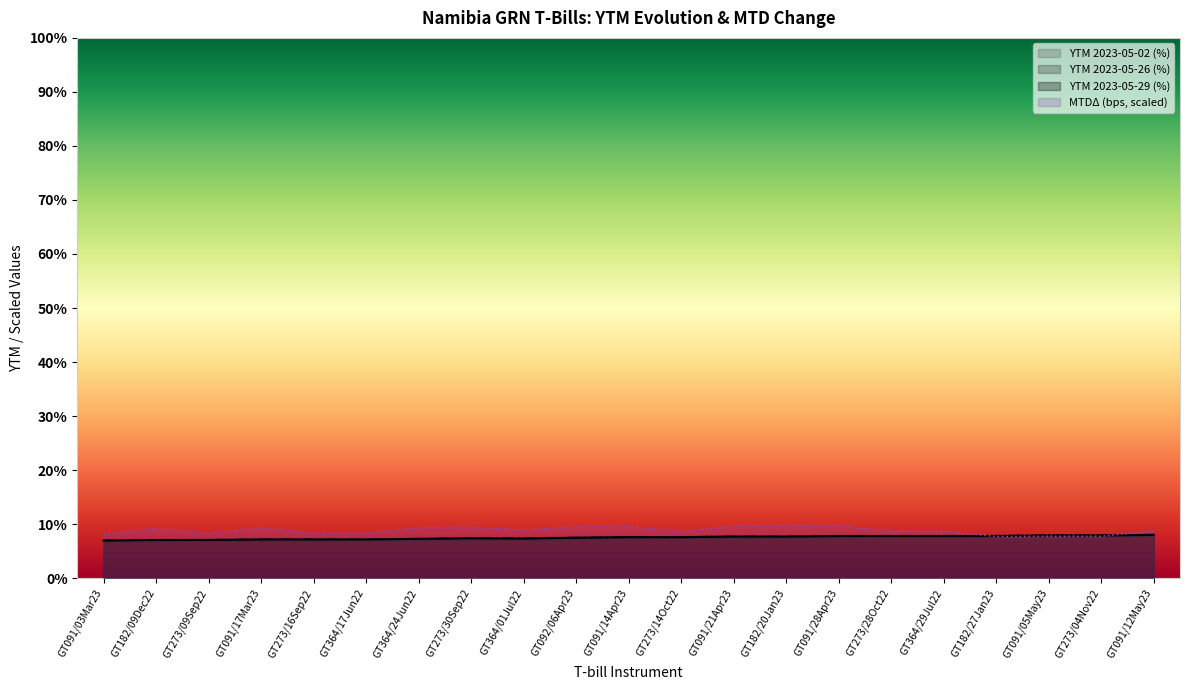

Reading left to right, list all the values displayed in this chart.

MTDΔ (bps): GT091/03Mar23=8.1	GT182/09Dec22=9.2	GT273/09Sep22=8.2	GT091/17Mar23=9.3	GT273/16Sep22=8.3	GT364/17Jun22=8.3	GT364/24Jun22=9.3	GT273/30Sep22=9.4	GT364/01Jul22=8.9	GT092/06Apr23=9.5	GT091/14Apr23=9.6	GT273/14Oct22=8.6	GT091/21Apr23=9.6	GT182/20Jan23=9.6	GT091/28Apr23=9.7	GT273/28Oct22=8.7	GT364/29Jul22=8.7	GT182/27Jan23=7.7	GT091/05May23=7.8	GT273/04Nov22=7.8	GT091/12May23=8.8
YTM 2023-05-26 (%): GT091/03Mar23=7.0	GT182/09Dec22=7.1	GT273/09Sep22=7.1	GT091/17Mar23=7.2	GT273/16Sep22=7.2	GT364/17Jun22=7.2	GT364/24Jun22=7.3	GT273/30Sep22=7.4	GT364/01Jul22=7.4	GT092/06Apr23=7.5	GT091/14Apr23=7.6	GT273/14Oct22=7.6	GT091/21Apr23=7.7	GT182/20Jan23=7.7	GT091/28Apr23=7.8	GT273/28Oct22=7.8	GT364/29Jul22=7.8	GT182/27Jan23=7.8	GT091/05May23=7.9	GT273/04Nov22=7.9	GT091/12May23=8.0
YTM 2023-05-29 (%): GT091/03Mar23=7.0	GT182/09Dec22=7.1	GT273/09Sep22=7.1	GT091/17Mar23=7.2	GT273/16Sep22=7.2	GT364/17Jun22=7.2	GT364/24Jun22=7.3	GT273/30Sep22=7.4	GT364/01Jul22=7.3	GT092/06Apr23=7.5	GT091/14Apr23=7.6	GT273/14Oct22=7.6	GT091/21Apr23=7.7	GT182/20Jan23=7.7	GT091/28Apr23=7.8	GT273/28Oct22=7.8	GT364/29Jul22=7.8	GT182/27Jan23=7.8	GT091/05May23=7.9	GT273/04Nov22=7.9	GT091/12May23=8.0
YTM 2023-05-02 (%): GT091/03Mar23=6.8	GT182/09Dec22=6.8	GT273/09Sep22=6.9	GT091/17Mar23=6.9	GT273/16Sep22=7.0	GT364/17Jun22=7.0	GT364/24Jun22=7.0	GT273/30Sep22=7.1	GT364/01Jul22=7.1	GT092/06Apr23=7.2	GT091/14Apr23=7.3	GT273/14Oct22=7.4	GT091/21Apr23=7.4	GT182/20Jan23=7.4	GT091/28Apr23=7.5	GT273/28Oct22=7.6	GT364/29Jul22=7.6	GT182/27Jan23=7.7	GT091/05May23=7.8	GT273/04Nov22=7.8	GT091/12May23=7.8